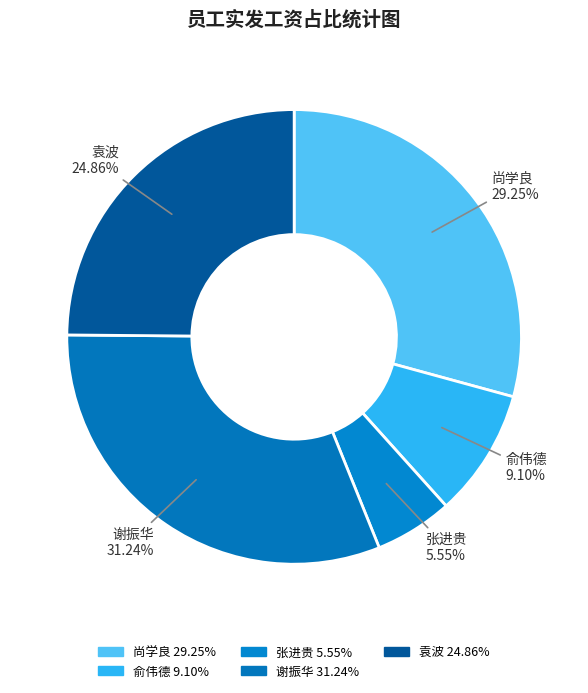

What is the smallest slice in the pie chart?

张进贵